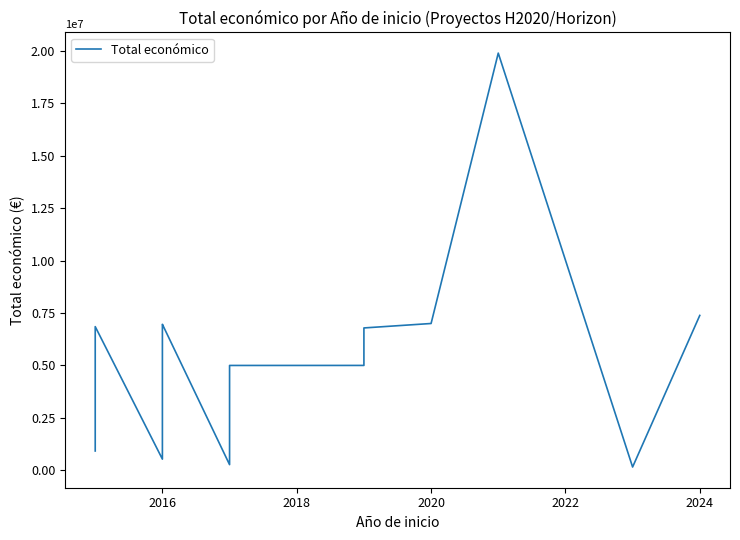

The value at 2016 is 10128582. True or false?

False